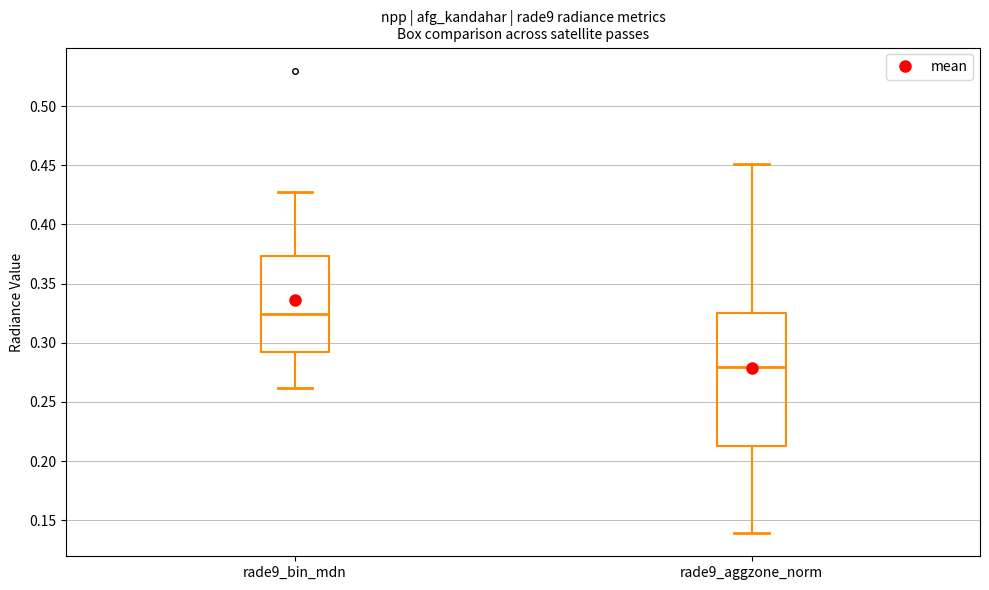

Reading left to right, read every box against the y-axis: the position of its median line, the range the box covers, and the ends of its whiskers. The values are not printed on the chart, so give them approximately, as read against the axis.

rade9_bin_mdn: median 0.325, box 0.290 to 0.375, whiskers 0.260 to 0.425
rade9_aggzone_norm: median 0.280, box 0.215 to 0.325, whiskers 0.140 to 0.450